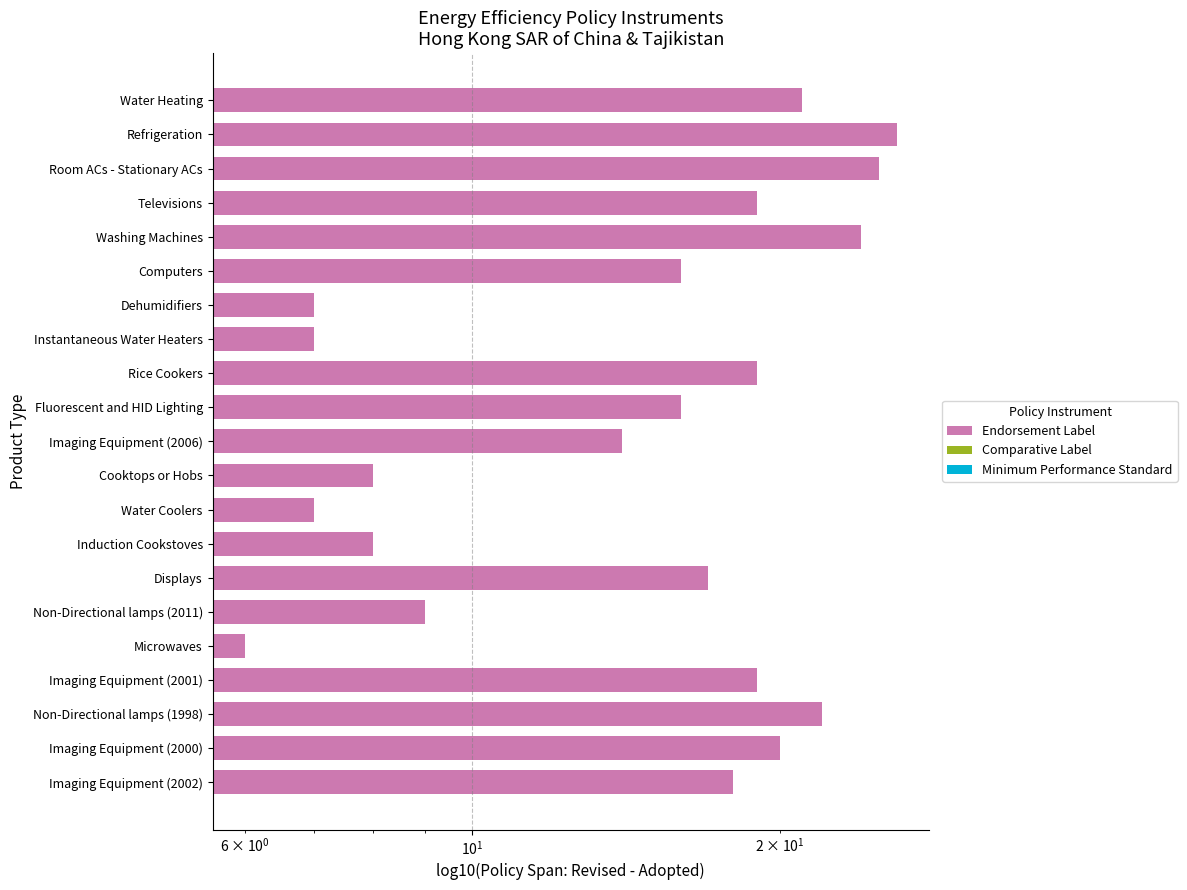

Between Refrigeration and Induction Cookstoves, which is larger?

Refrigeration